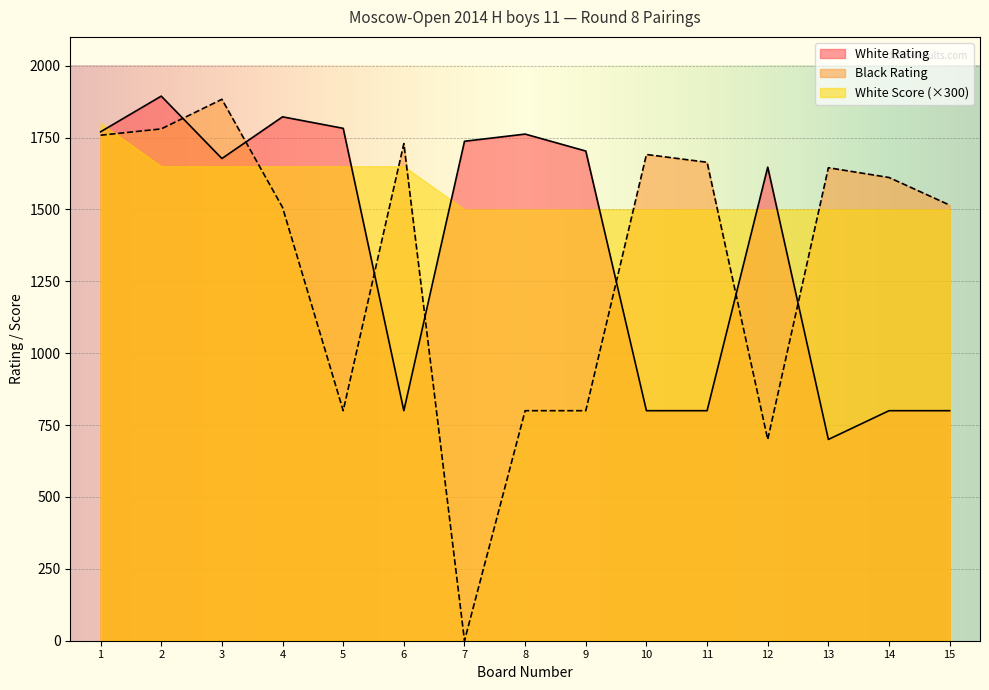

How many times do White Rating and Black Rating cross each other?

7